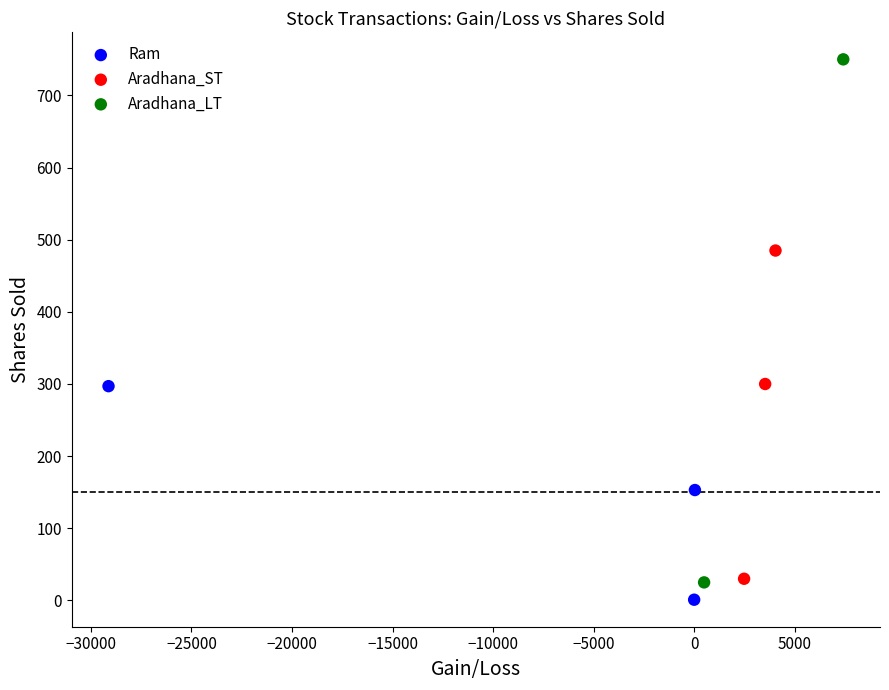

What are all the series names shown in the legend?

Ram, Aradhana_ST, Aradhana_LT